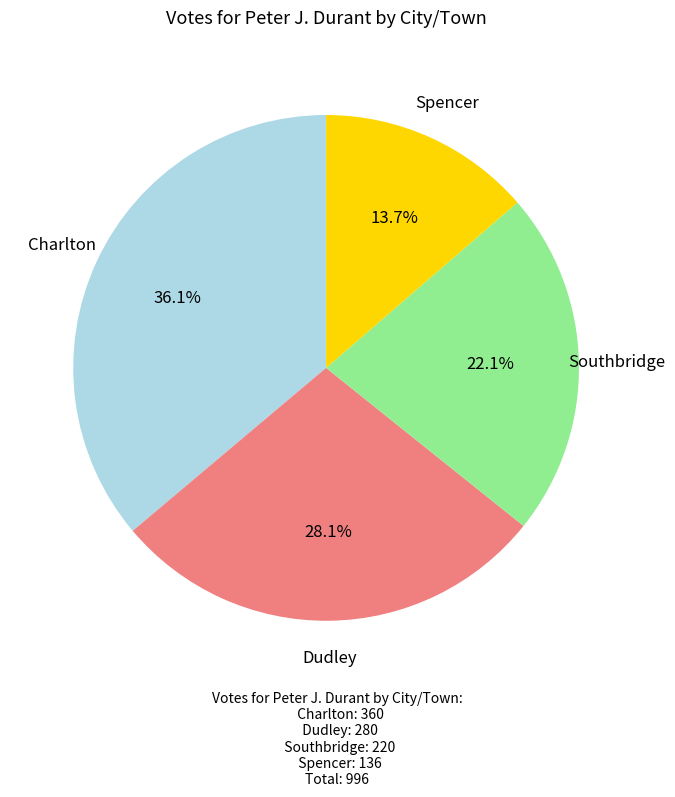

Is there any slice that represents more than half of the pie?

No